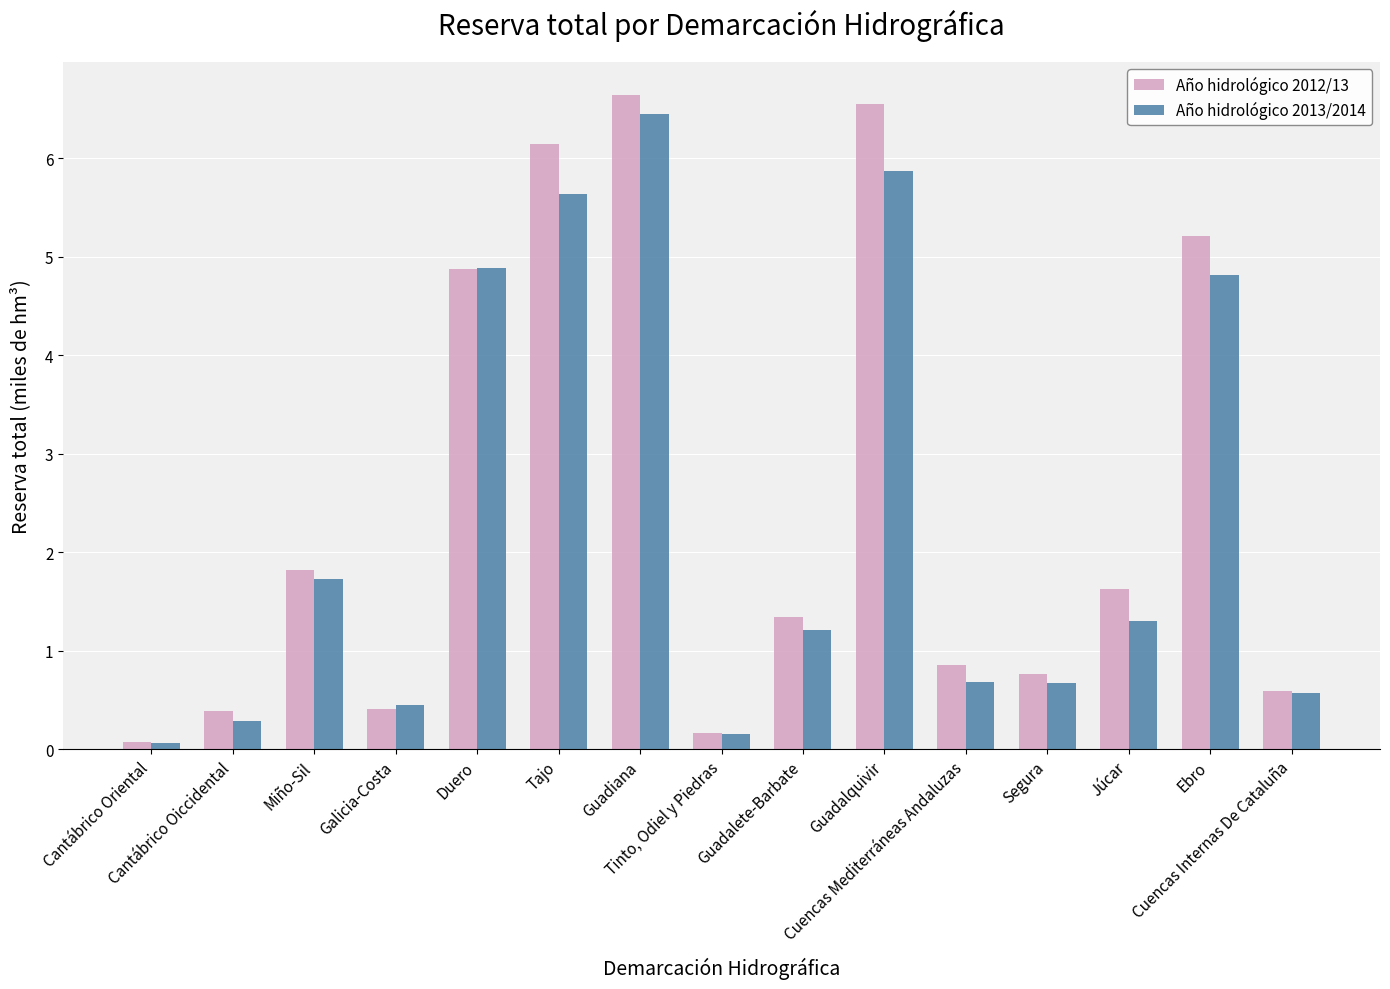

What is the highest value of the Año hidrológico 2012/13 series?

6.6